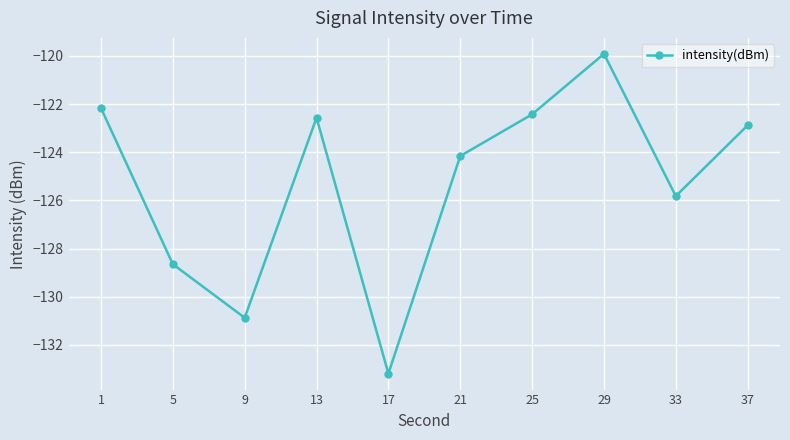

What is the sum of the values at 29 and 33?

-245.7